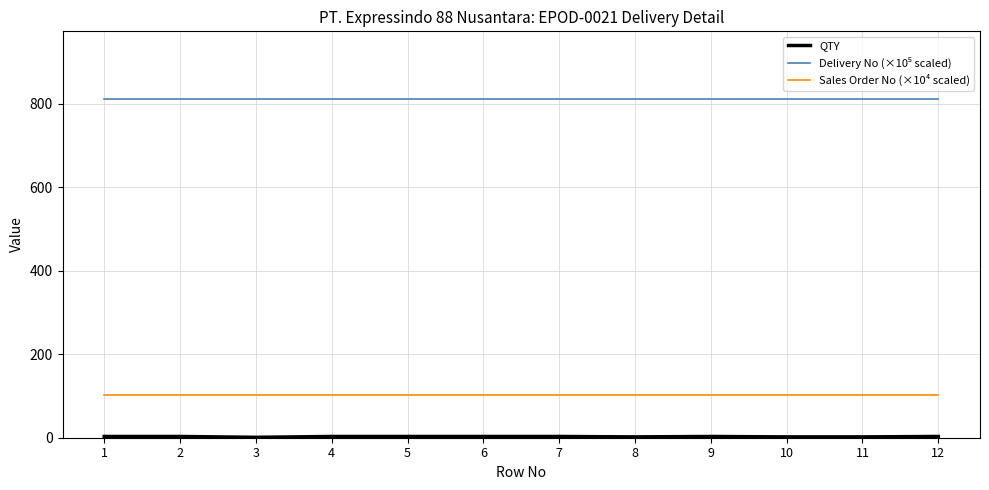

What is the maximum value shown in the chart?

811.4